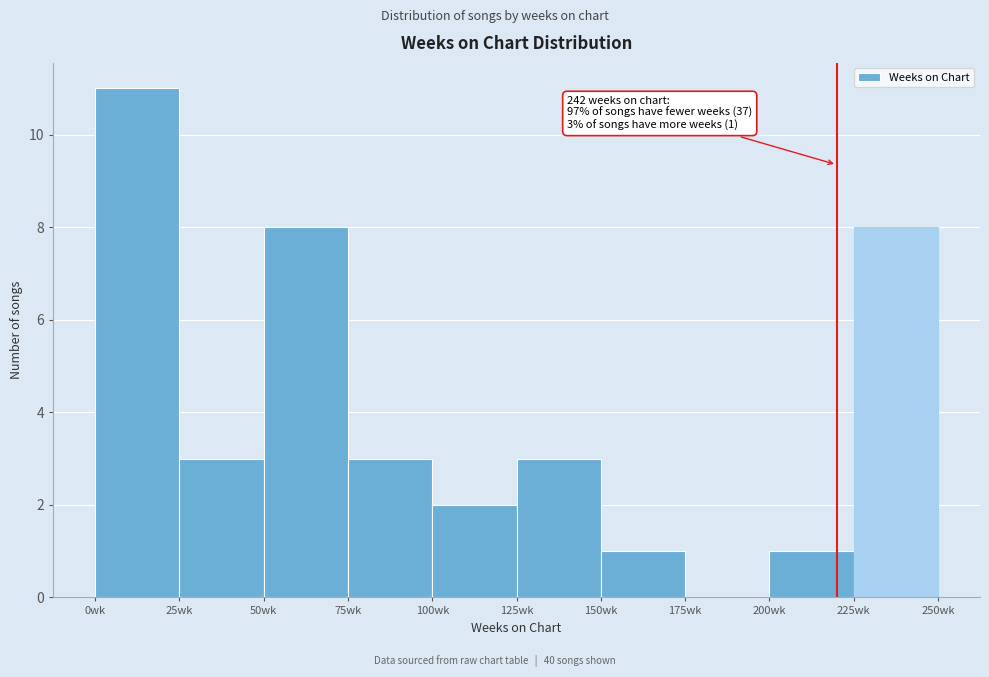

Which range on the x-axis has the tallest bar?

0 to 25